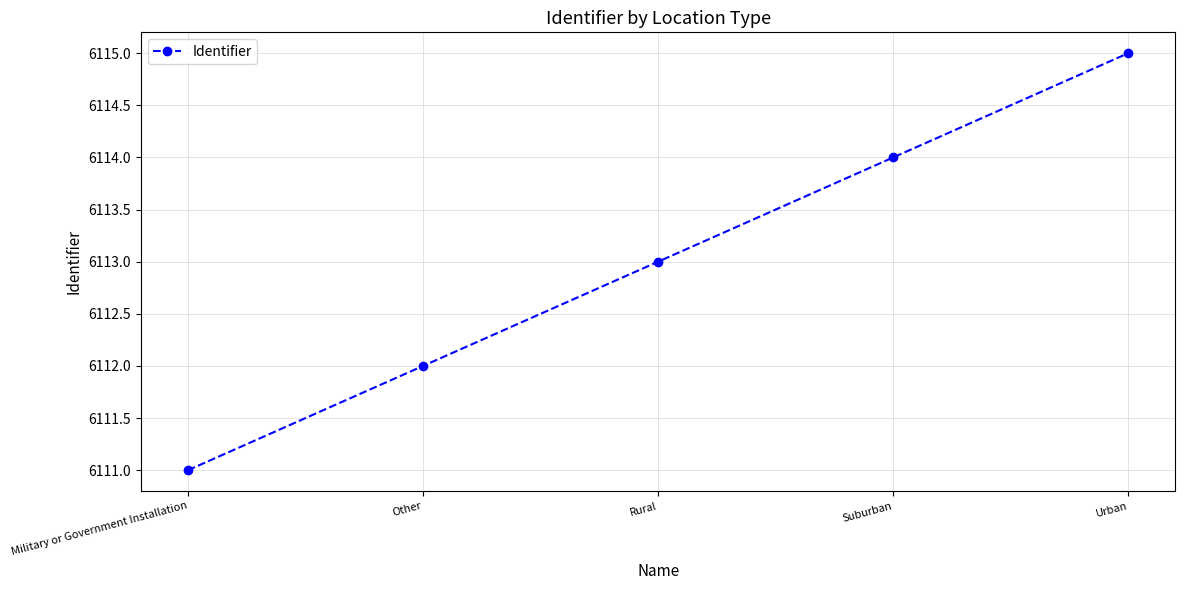

The chart shows a value of 3642 at Urban. True or false?

False